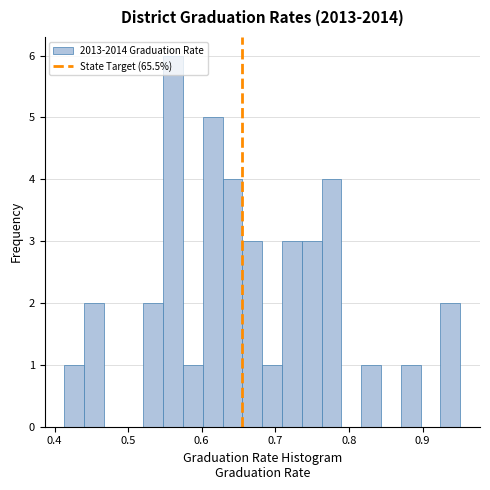

Around what value on the x-axis is the tallest bar? Give the approximate position of its centre, as read against the axis.

0.56